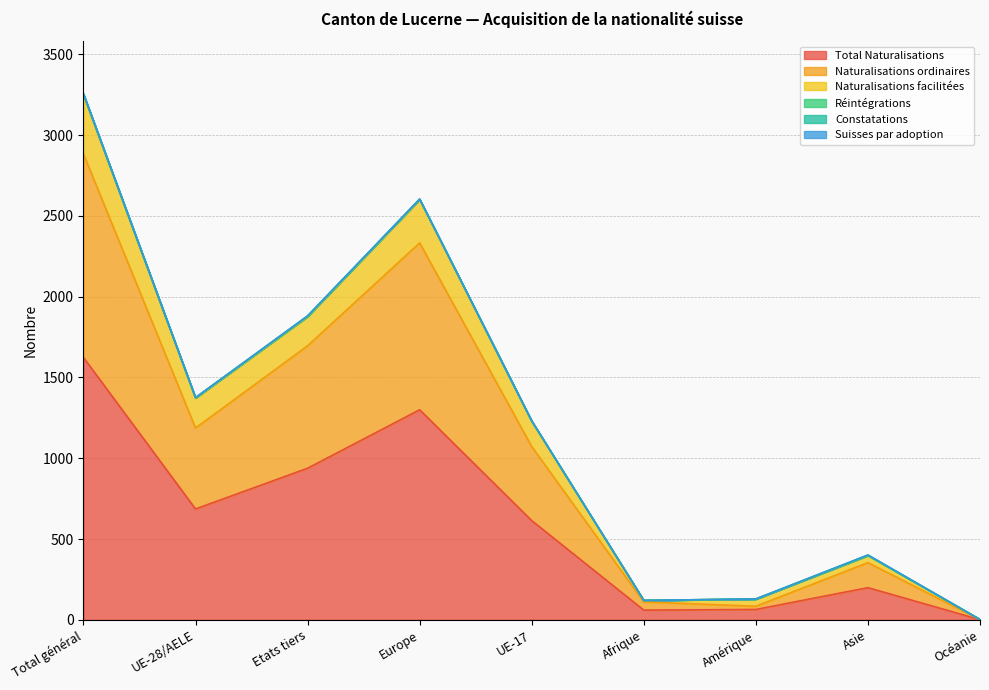

Between UE-28/AELE and Etats tiers, which series saw the biggest shift?

Naturalisations ordinaires